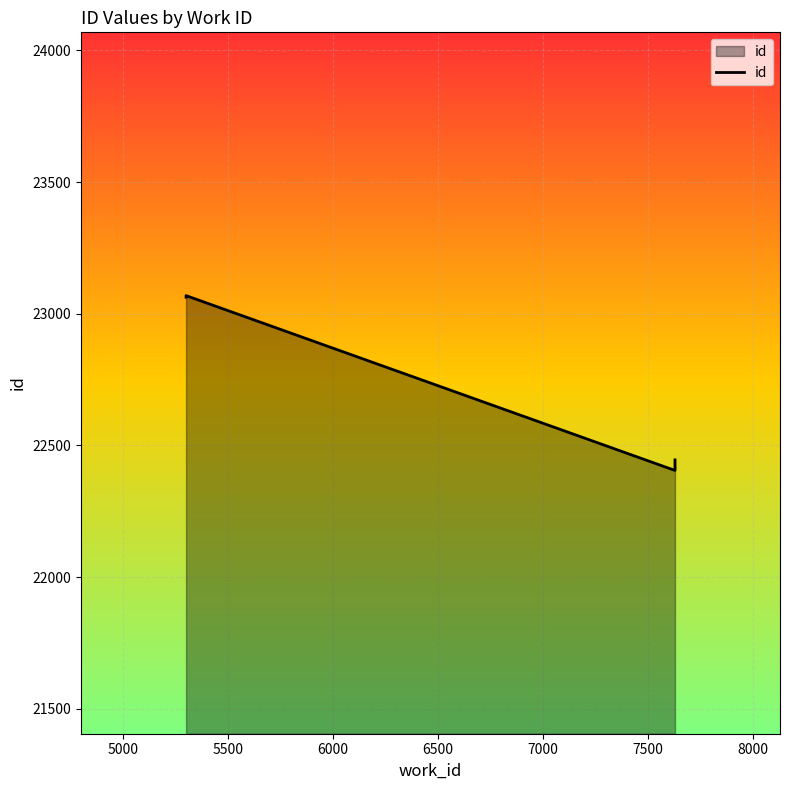

The chart shows a value of 40173 at 6500. True or false?

False